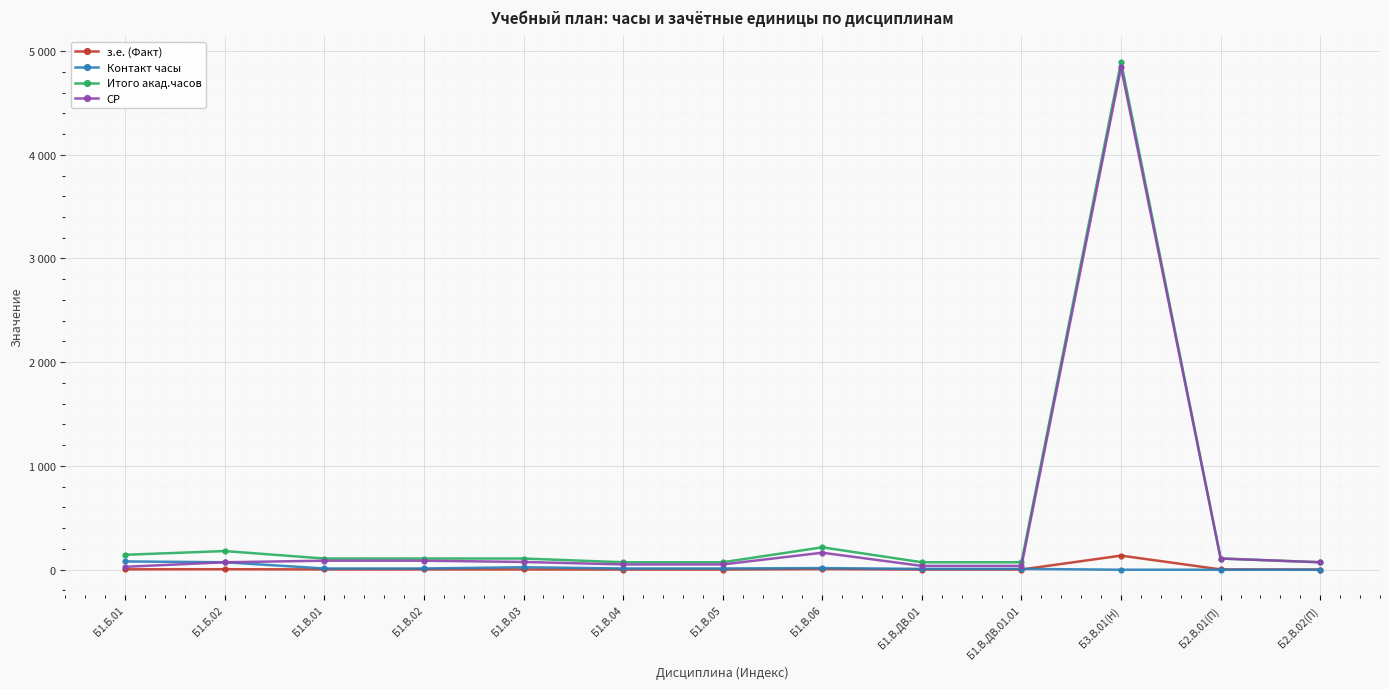

At how many categories does at least one series exceed 2262?

1